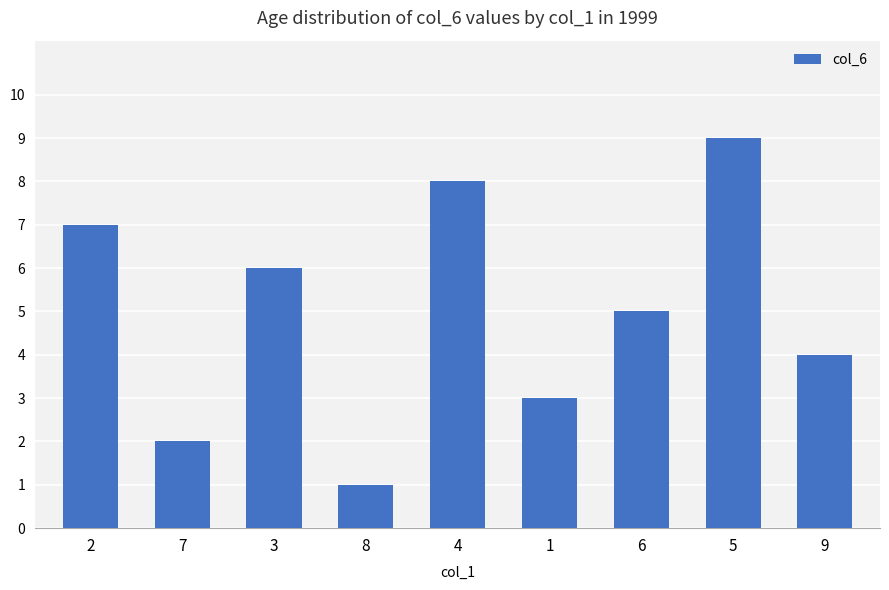

What is the approximate value at 8?

1